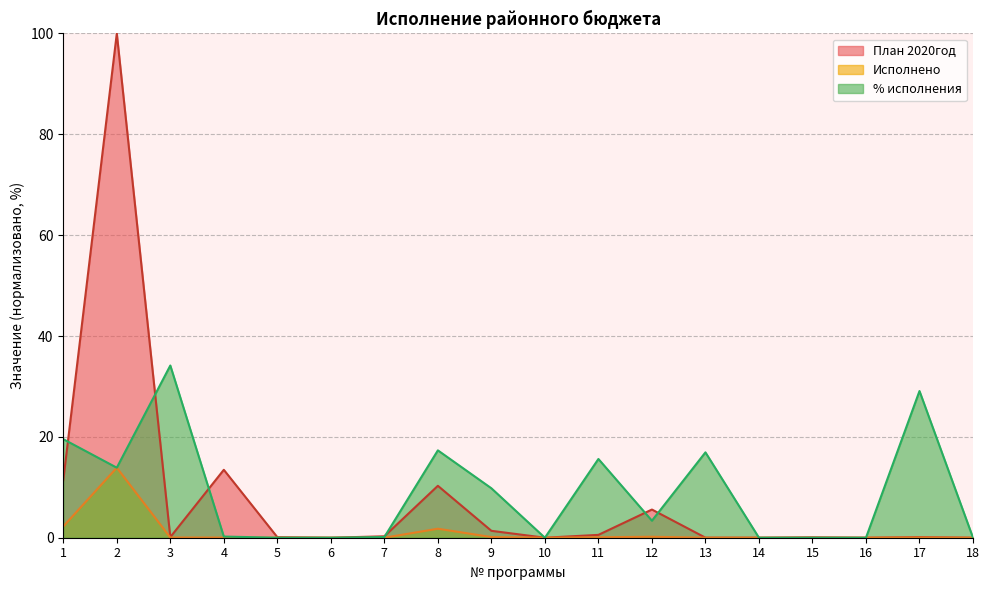

Reading right to left, transcribe all the data shown in this chart.

План 2020год: 18=0.0	17=0.1	16=0.0	15=0.1	14=0.0	13=0.0	12=5.6	11=0.6	10=0.0	9=1.4	8=10.3	7=0.3	6=0.0	5=0.1	4=13.5	3=0.1	2=100.0	1=11.4
Исполнено: 18=0.0	17=0.0	16=0.0	15=0.0	14=0.0	13=0.0	12=0.2	11=0.1	10=0.0	9=0.1	8=1.8	7=0.0	6=0.0	5=0.0	4=0.0	3=0.0	2=13.9	1=2.2
% исполнения: 18=0.0	17=29.1	16=0.0	15=0.0	14=0.0	13=16.9	12=3.4	11=15.6	10=0.0	9=9.8	8=17.3	7=0.1	6=0.0	5=0.0	4=0.2	3=34.2	2=13.9	1=19.5